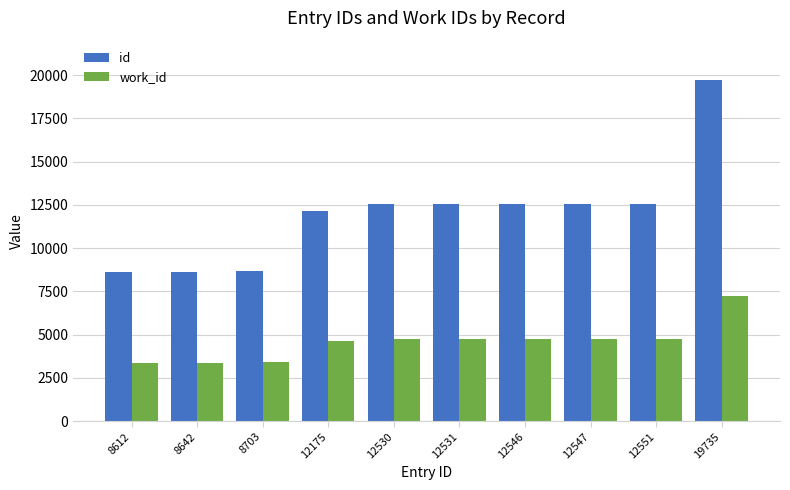

What is the sum of all work_id values?

45690